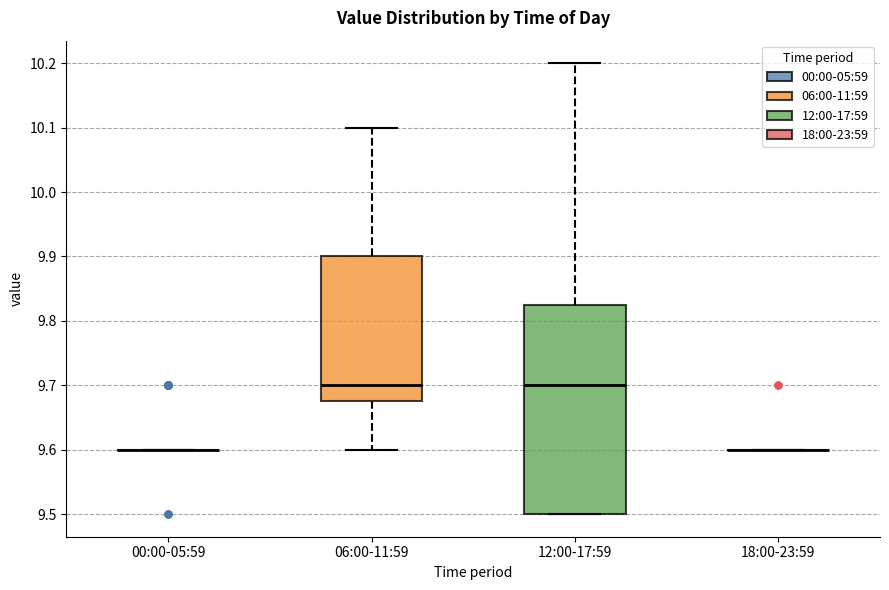

Reading left to right, read every box against the y-axis: the position of its median line, the range the box covers, and the ends of its whiskers. The values are not printed on the chart, so give them approximately, as read against the axis.

00:00-05:59: box collapsed to a line at 9.60, whiskers 9.60 to 9.60
06:00-11:59: median 9.70, box 9.68 to 9.90, whiskers 9.60 to 10.10
12:00-17:59: median 9.70, box 9.50 to 9.83, whiskers 9.50 to 10.20
18:00-23:59: box collapsed to a line at 9.60, whiskers 9.60 to 9.60